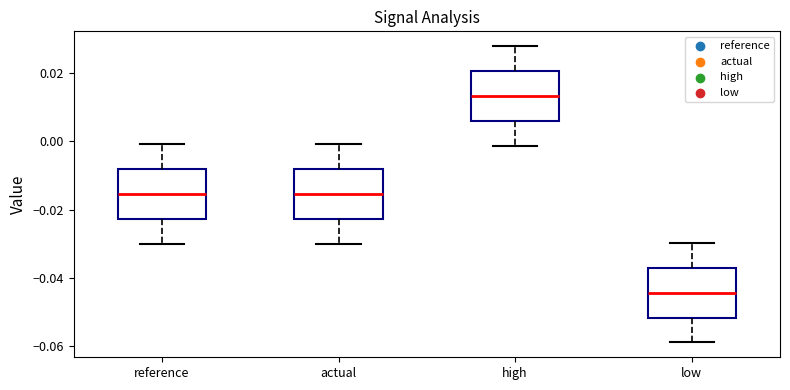

Where is the lower edge of the box for actual on the y-axis? The values are not printed on the chart, so give them approximately, as read against the axis.

-0.022